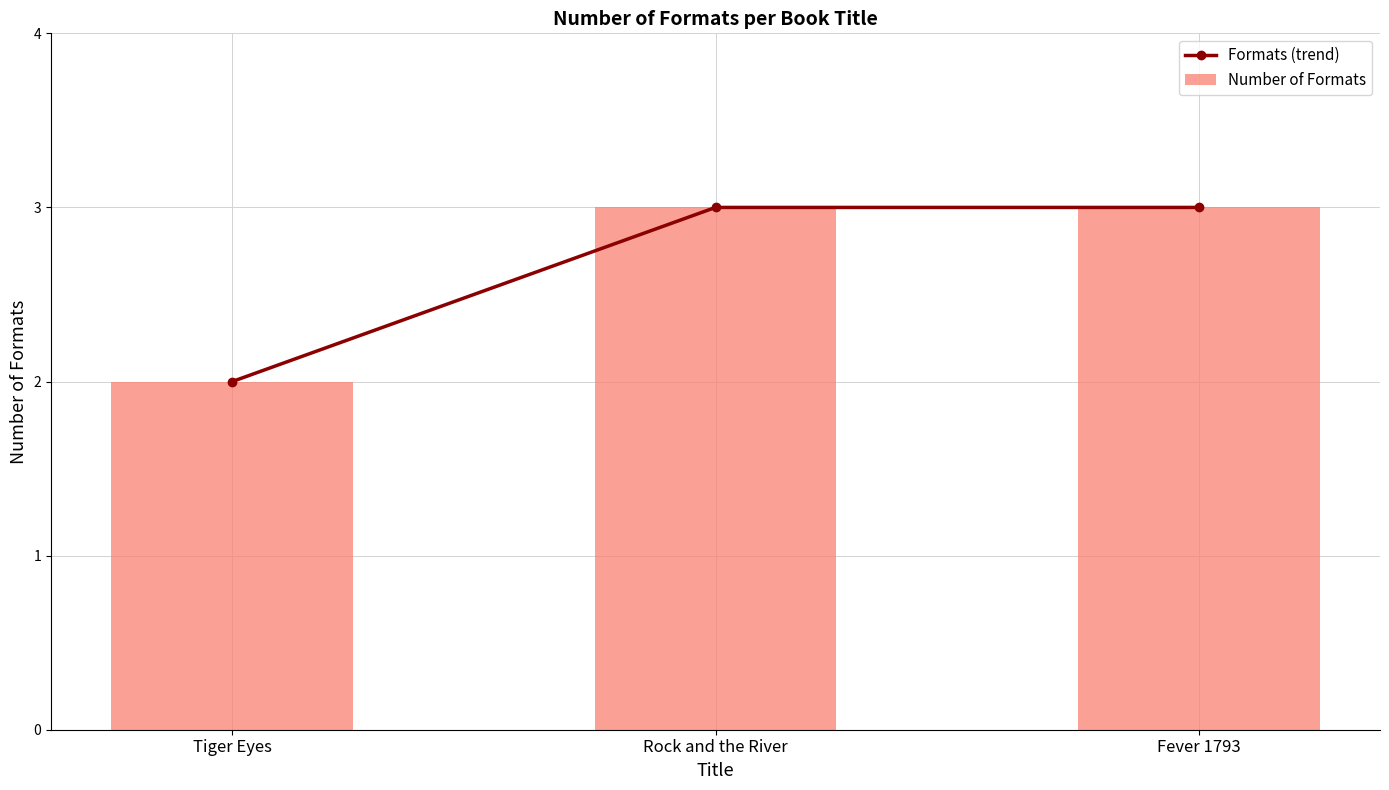

True or false: Number of Formats has a value of 2 at Tiger Eyes.

True